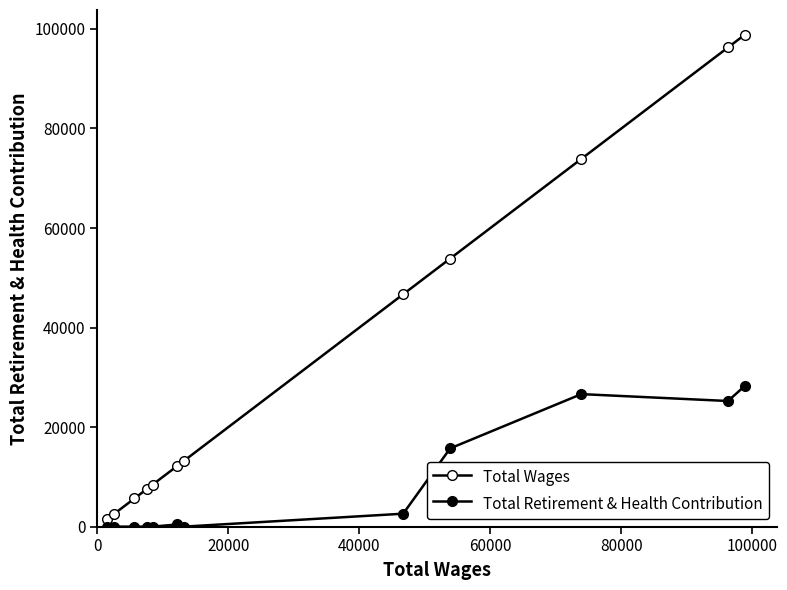

Rank the series by their maximum value, from lowest to highest.

Total Retirement & Health Contribution, Total Wages